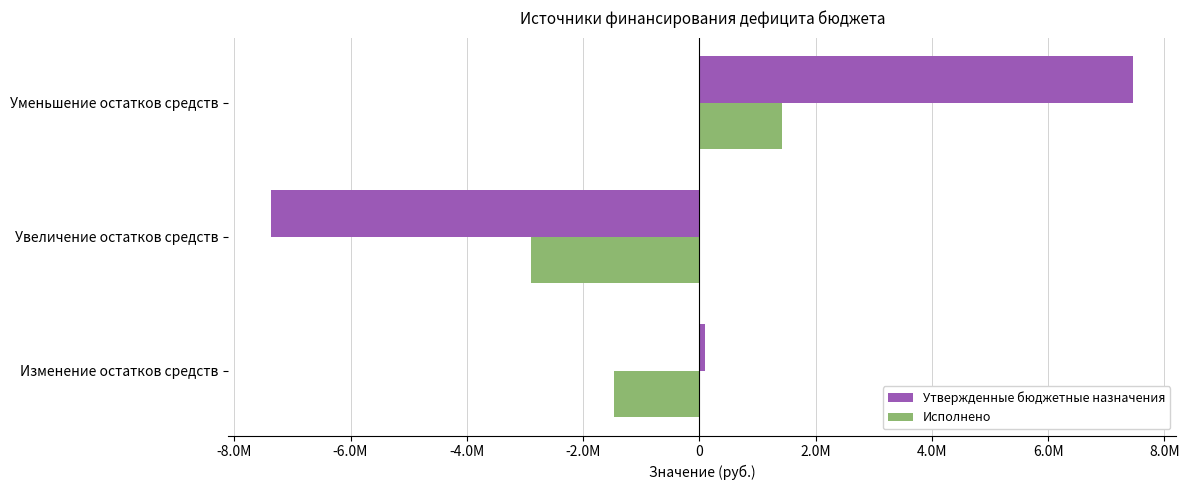

Rank the series by their average value, from highest to lowest.

Утвержденные бюджетные назначения, Исполнено